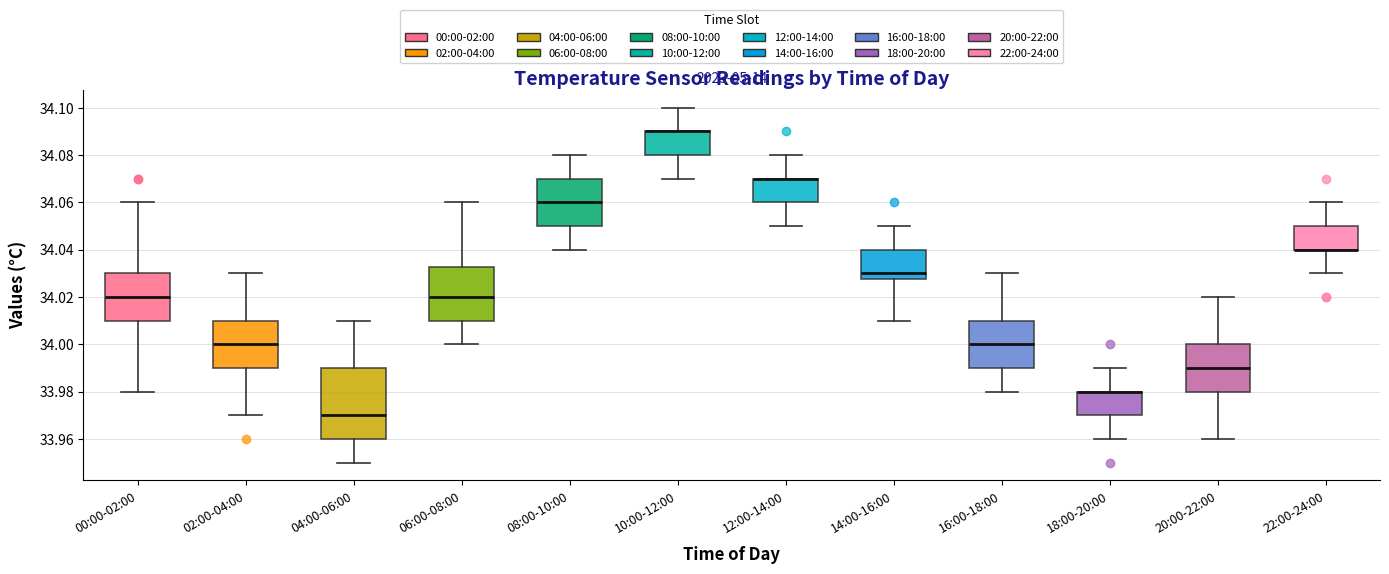

Where does the upper whisker of the box for 08:00-10:00 end on the y-axis? The values are not printed on the chart, so give them approximately, as read against the axis.

34.080